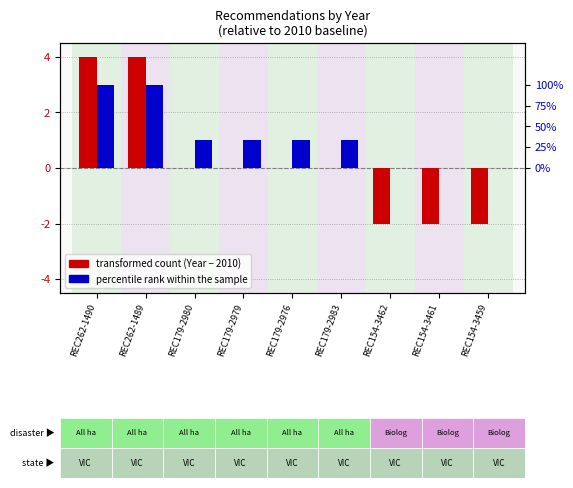

At how many categories does at least one series exceed 2?

2